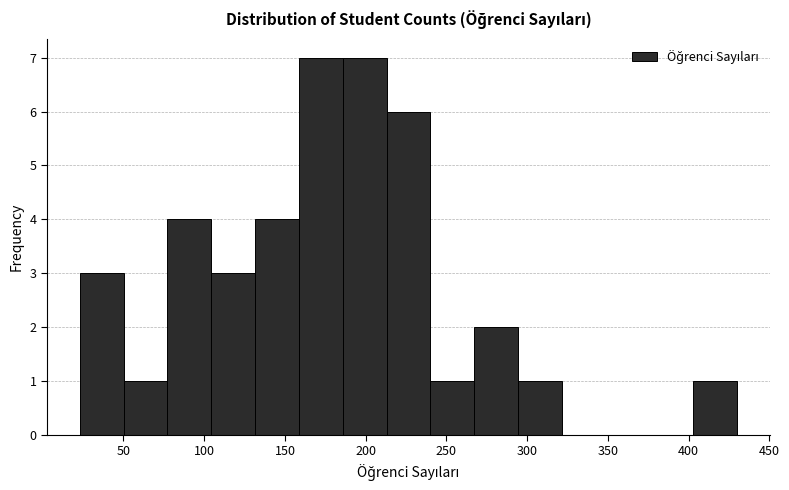

Reading left to right, transcribe this chart: for each bar, give the range it covers on the x-axis and its height. Neither the bar edges nor the heights are printed on the chart, so give them approximately, as read against the axes.

25 to 50: 3
50 to 75: 1
75 to 105: 4
105 to 130: 3
130 to 160: 4
160 to 185: 7
185 to 215: 7
215 to 240: 6
240 to 265: 1
265 to 295: 2
295 to 320: 1
320 to 350: 0
350 to 375: 0
375 to 405: 0
405 to 430: 1